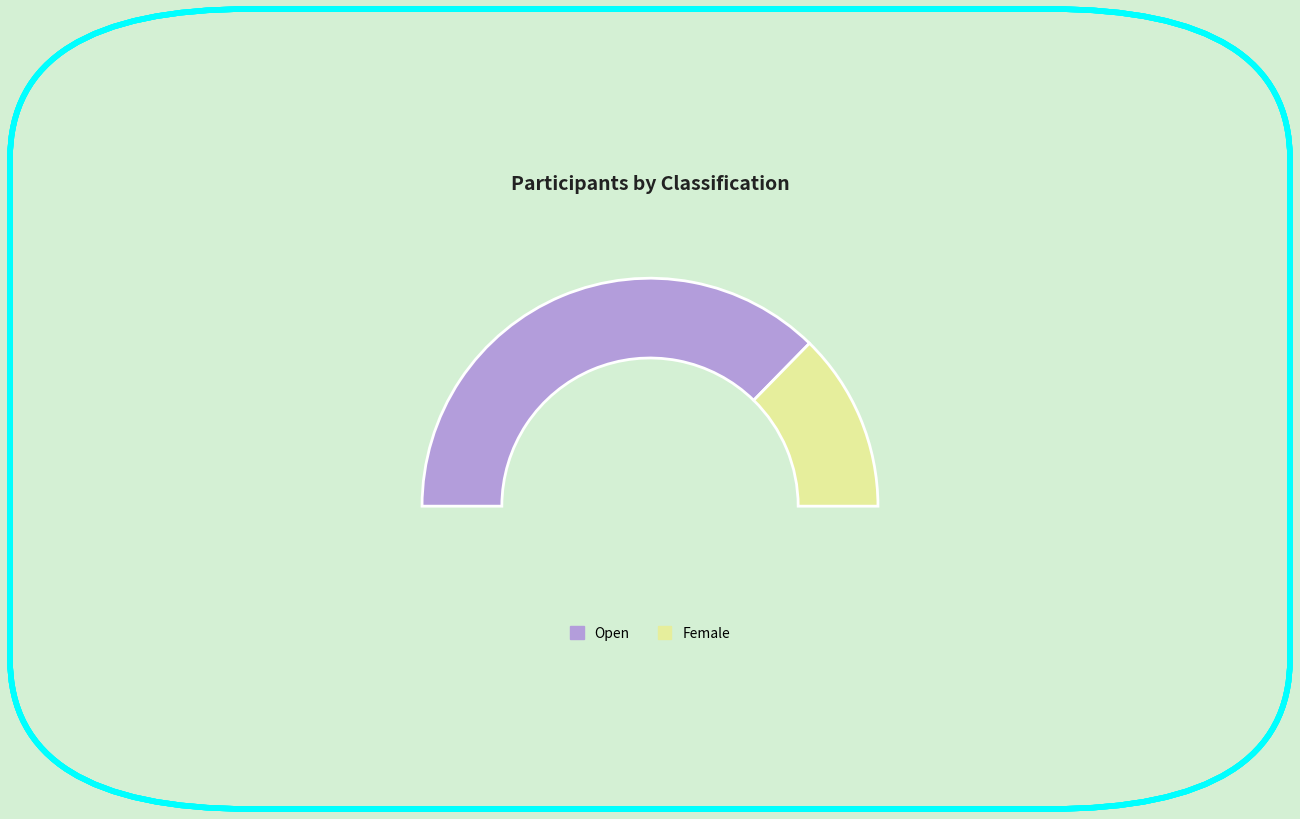

What is the smallest slice in the pie chart?

Female